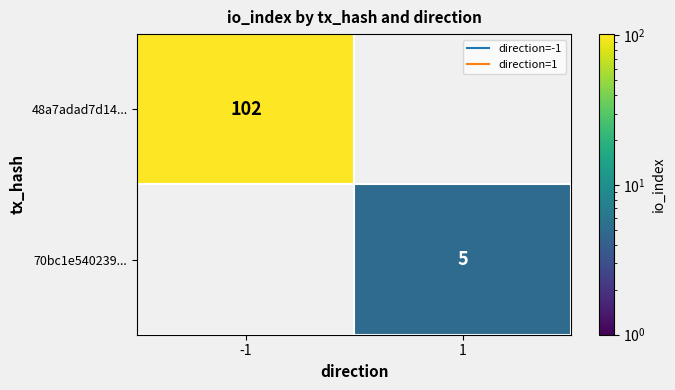

Which category has the lowest value across all series?

1